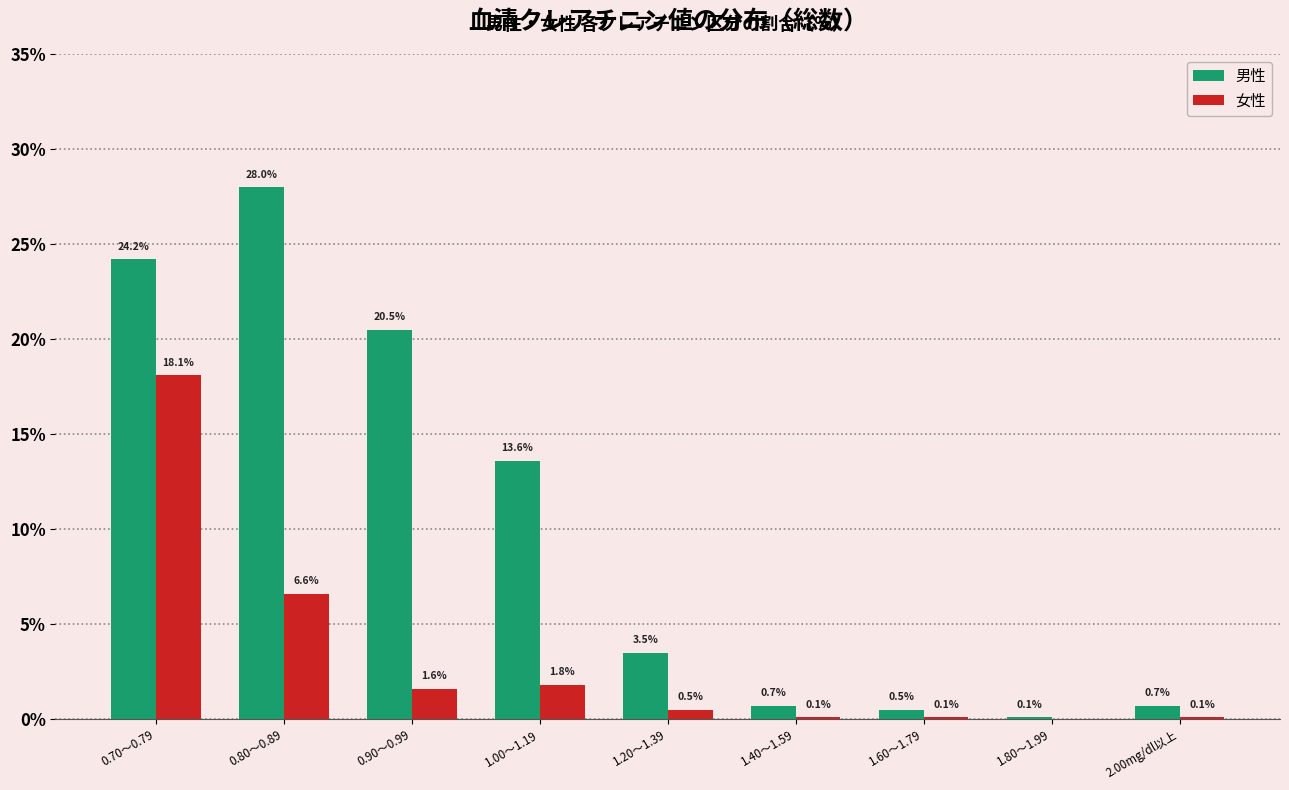

The value of 男性 at 2.00mg/dl以上 is 0.7. True or false?

True